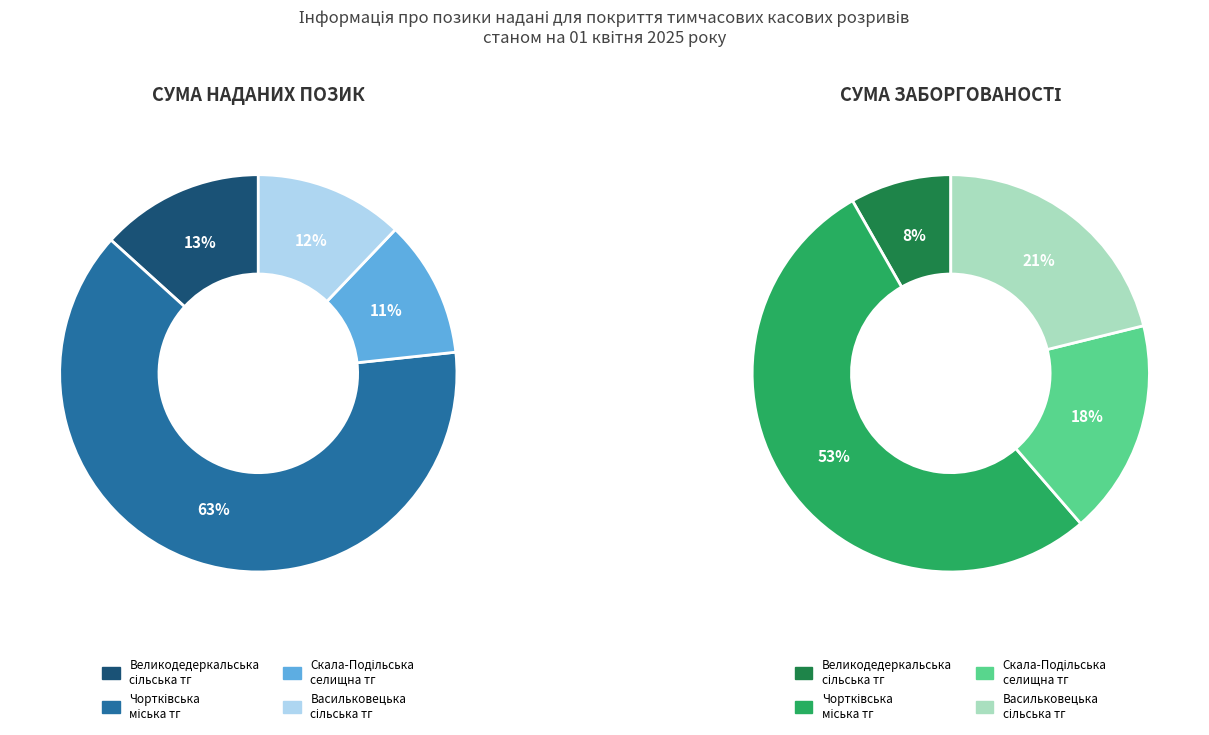

How much of the chart is everything except Скала-Подільська
селищна тг?

88.8%